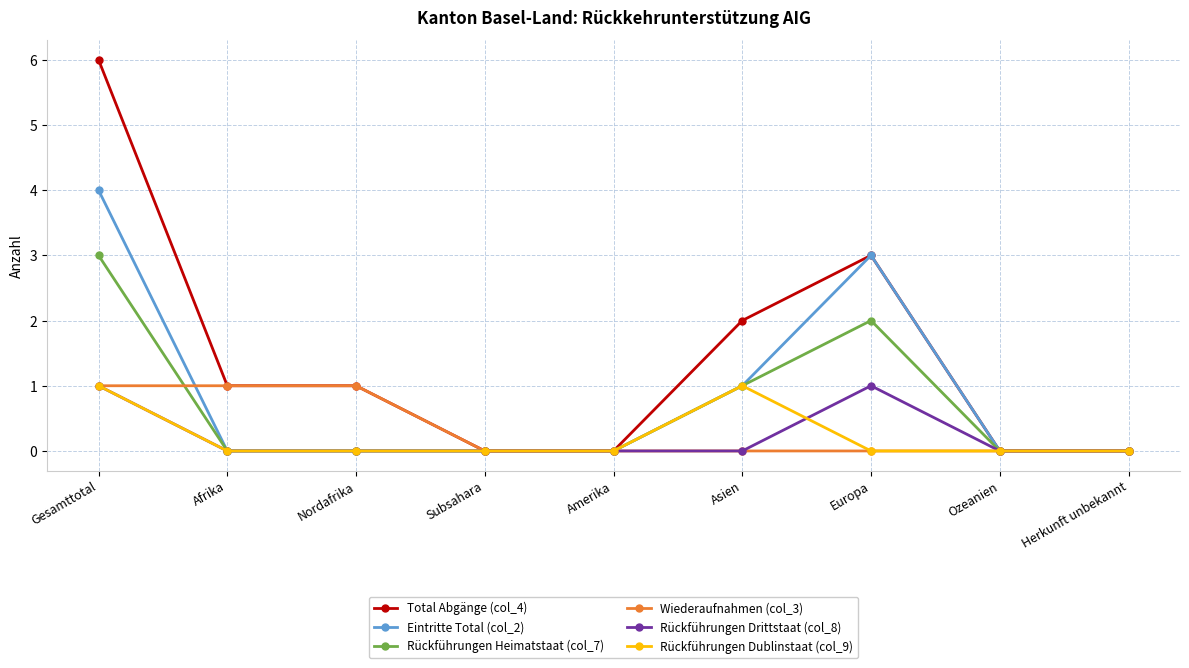

What is the spread (max minus min) of values at Europa?

3